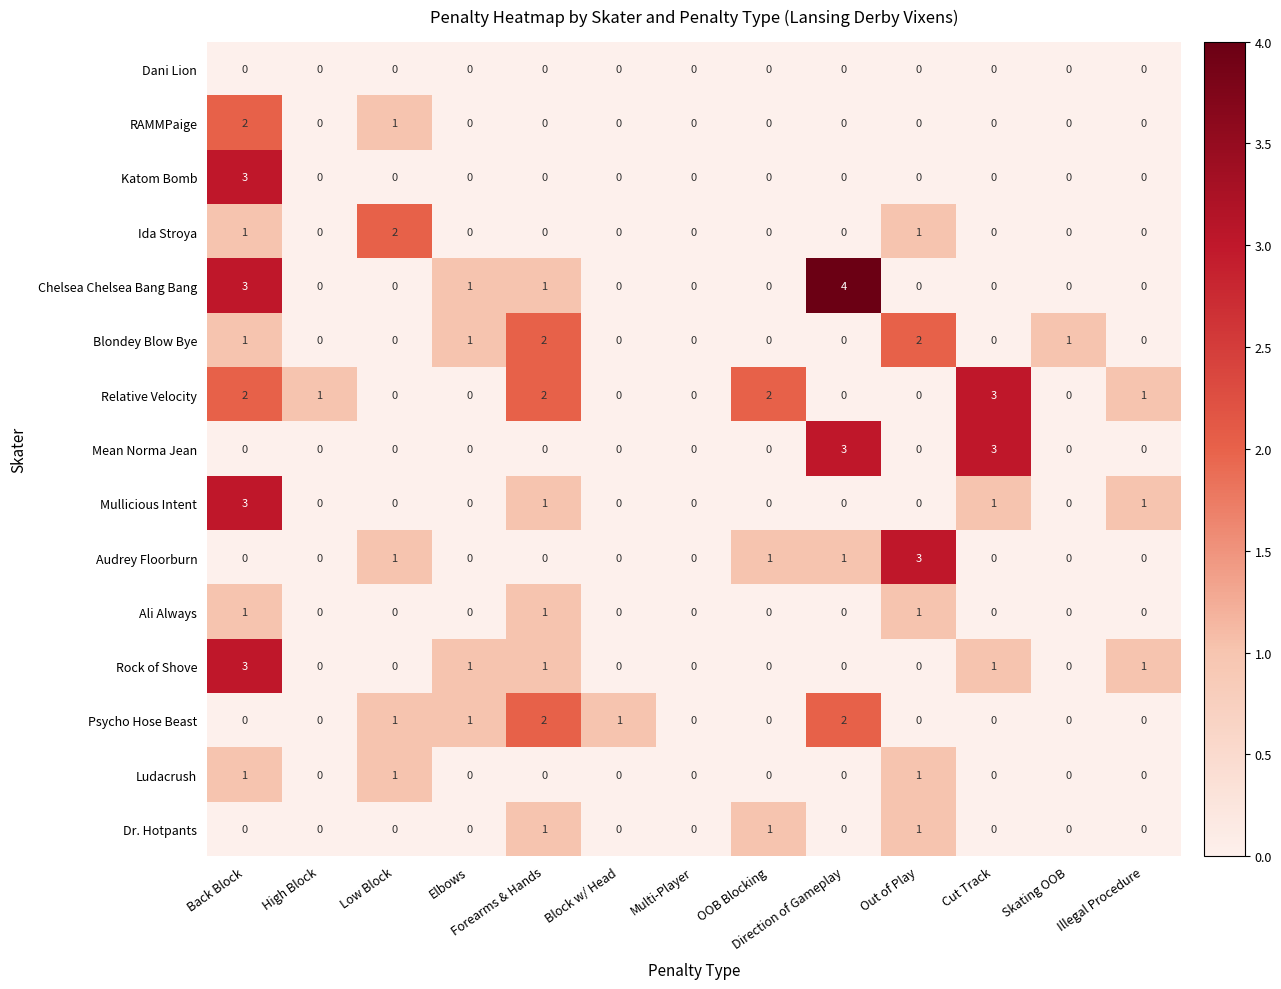

What is the maximum value for Katom Bomb?

3